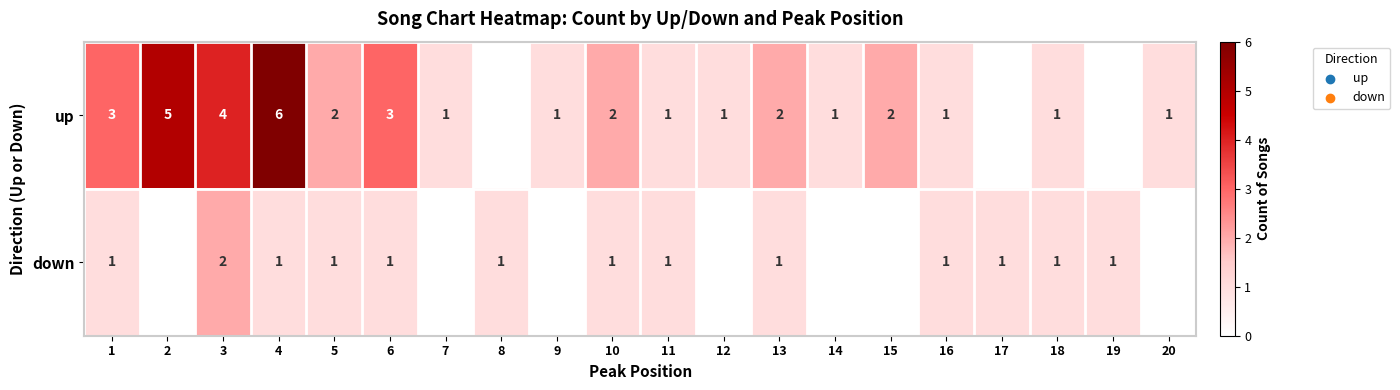

Between 13 and 17, which is larger?

13